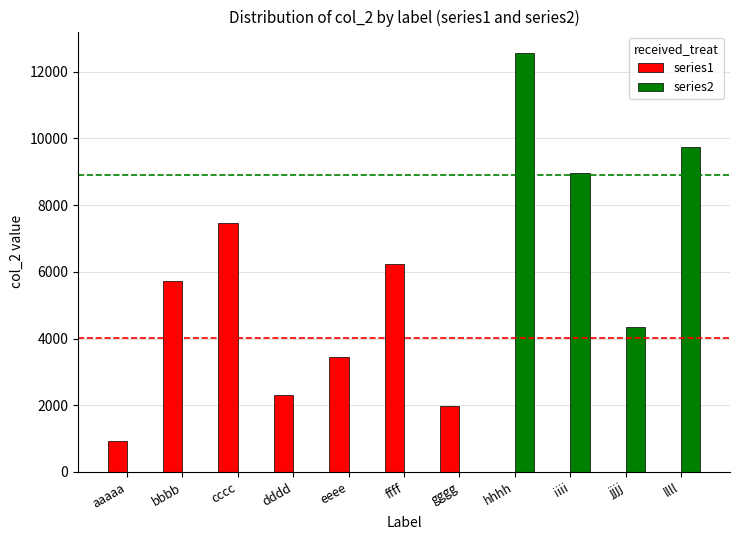

Is it true that series2 equals 0 at eeee?

True